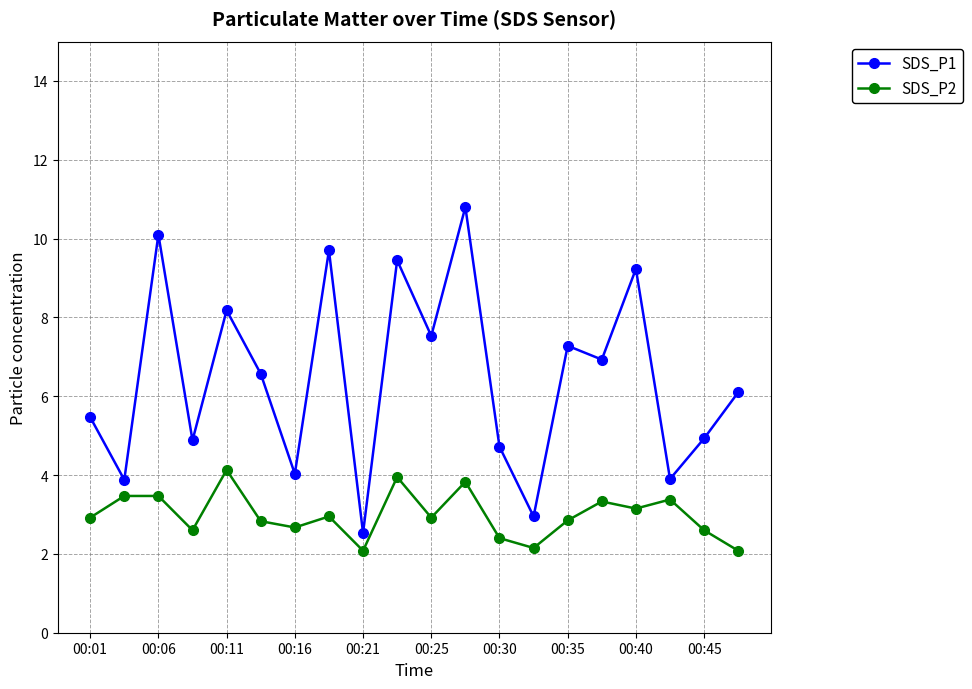

What is the highest value of the SDS_P1 series?

10.8